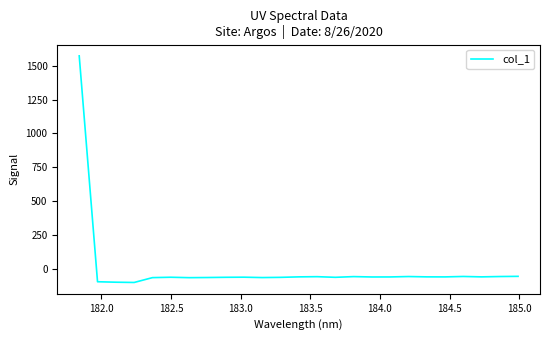

What is the minimum value shown in the chart?

-97.0